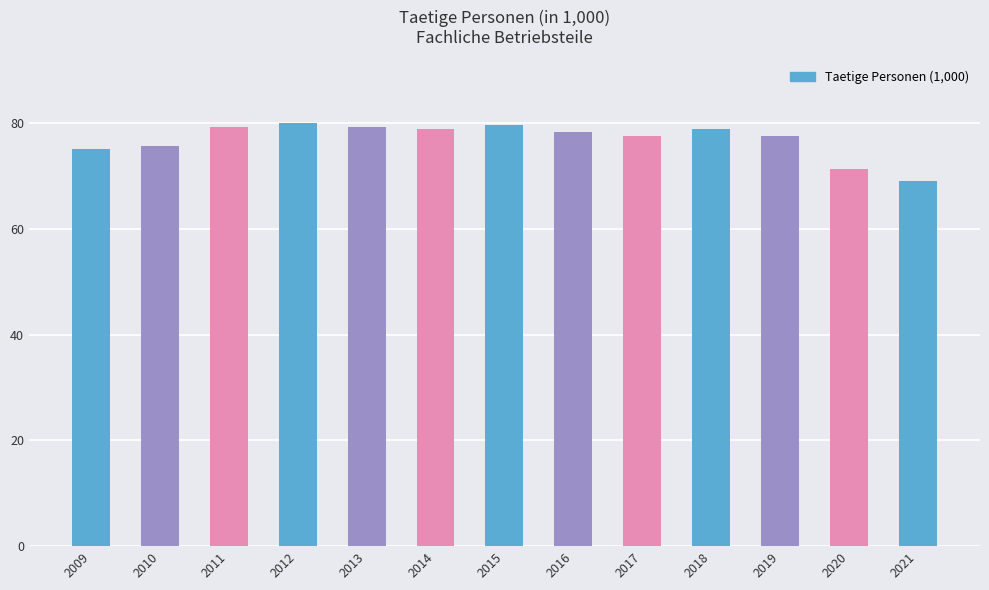

What is the difference between the second highest and second lowest values?

8.4